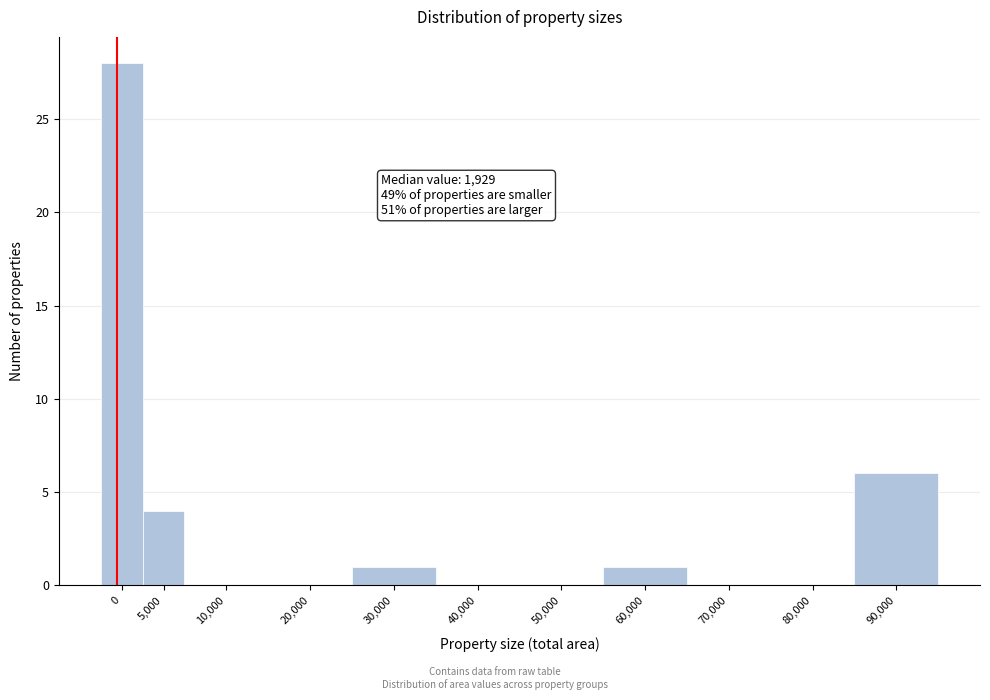

Reading right to left, transcribe all the data shown in this chart.

90,000=6	80,000=0	70,000=0	60,000=1	50,000=0	40,000=0	30,000=1	20,000=0	10,000=0	5,000=4	0=28